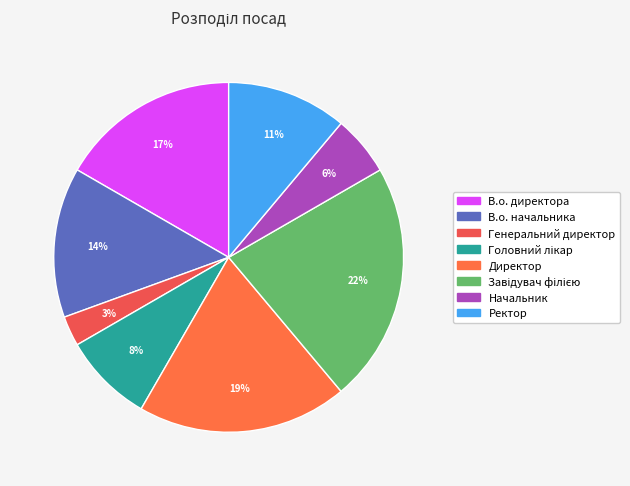

What percentage do Завідувач філією and В.о. директора together represent?

38.9%